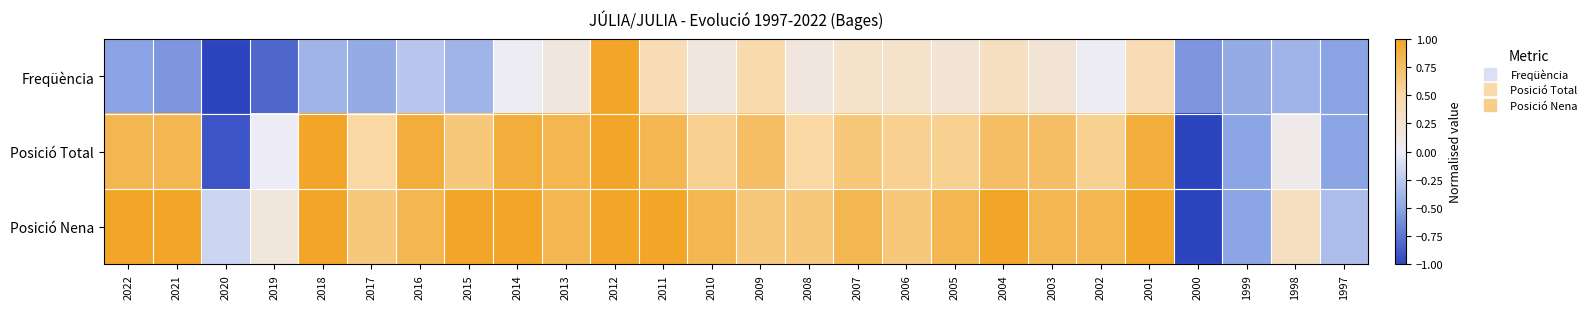

Which series has the largest range (max minus min)?

Freqüència